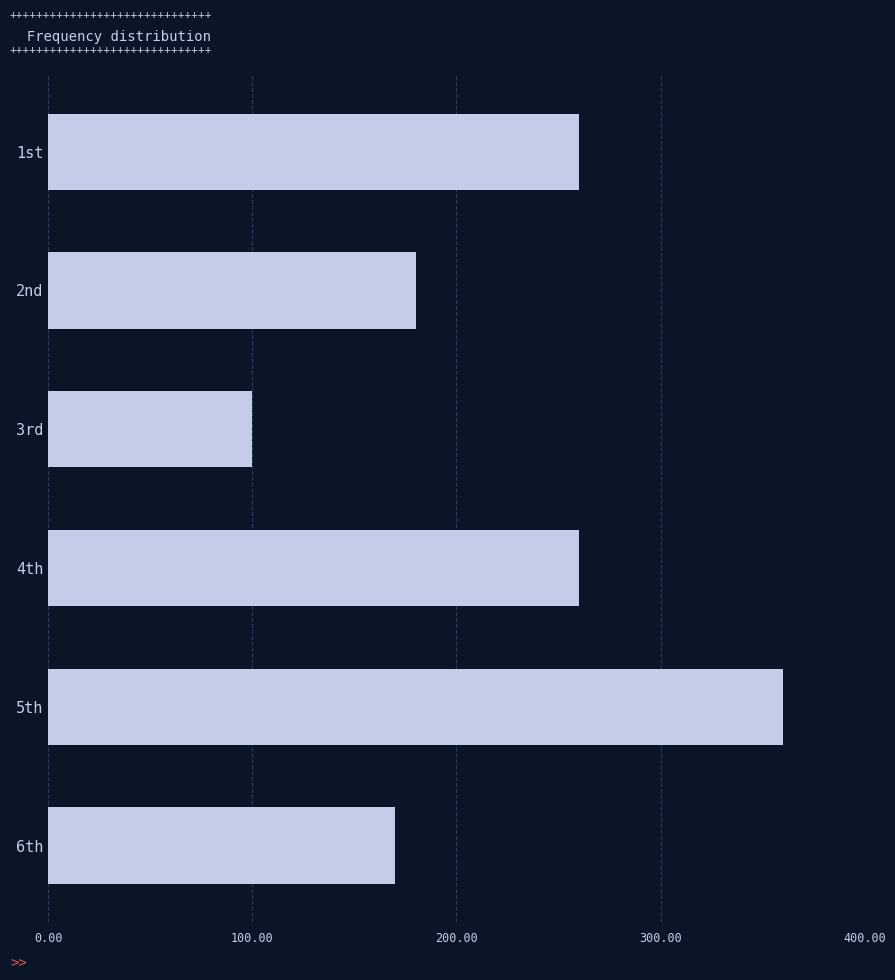

Which category has the highest value across all series?

5th